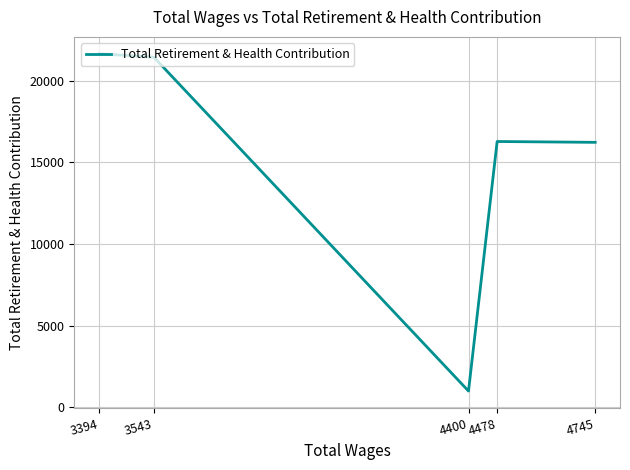

Where is the first local minimum?

4400